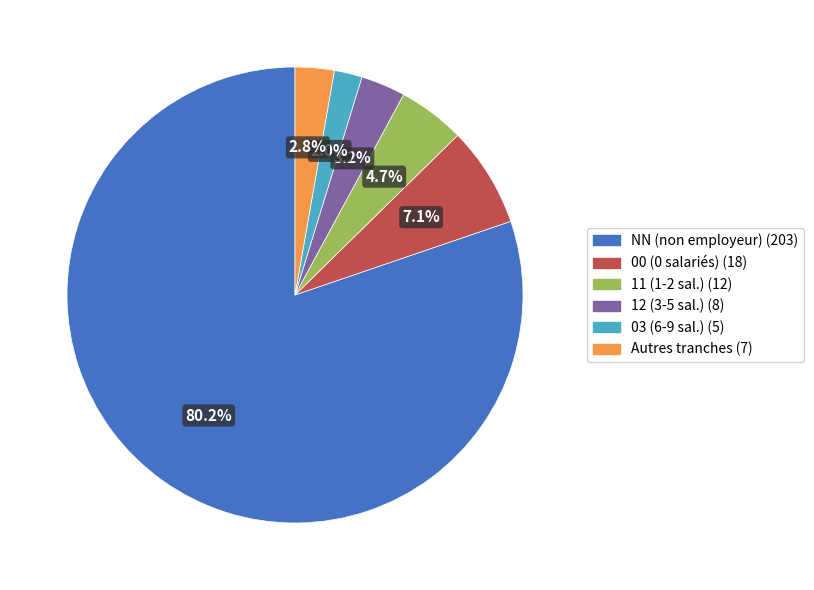

Is there a majority slice in this chart?

Yes